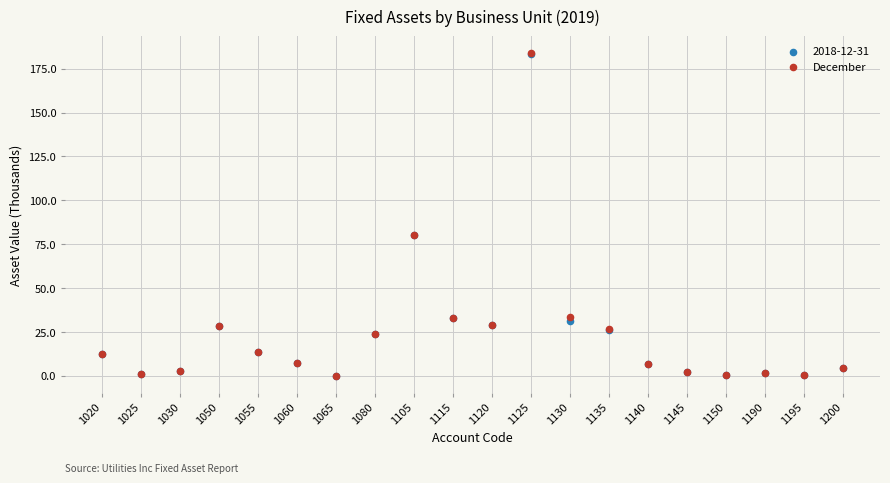

What are all the series names shown in the legend?

2018-12-31, December